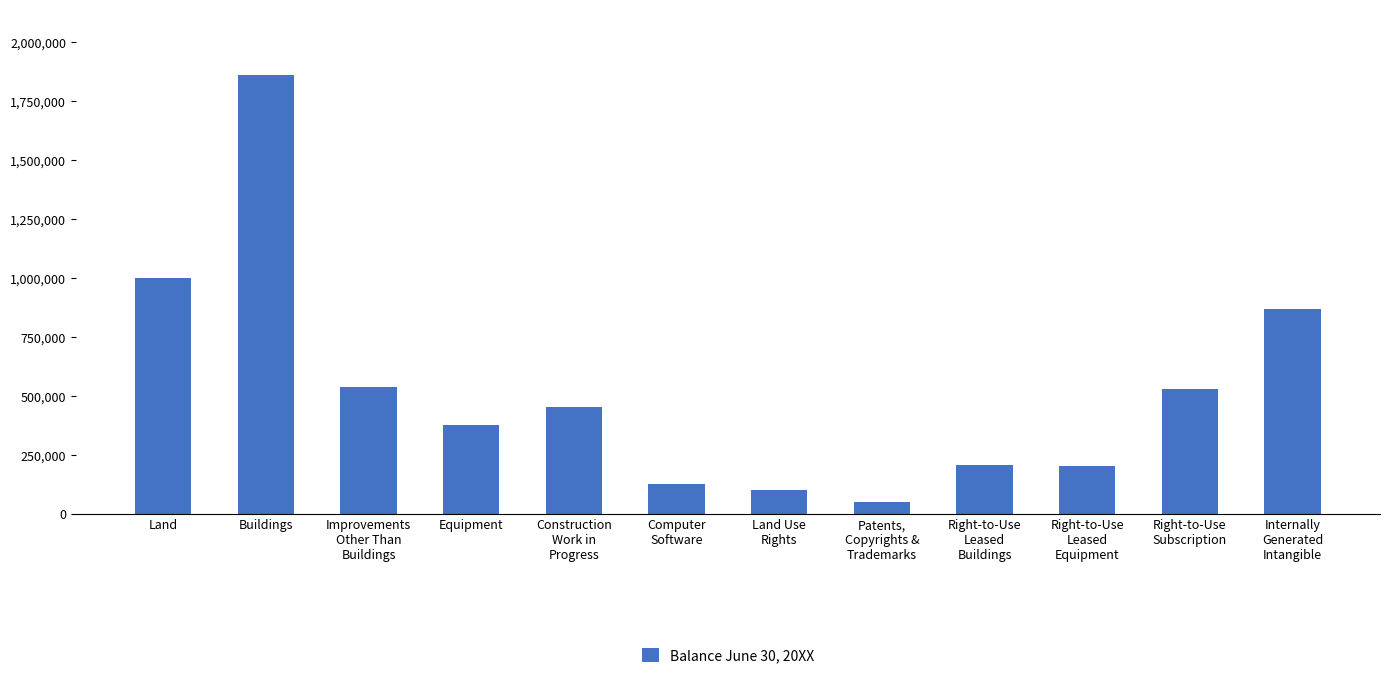

Which category has the highest value across all series?

Buildings